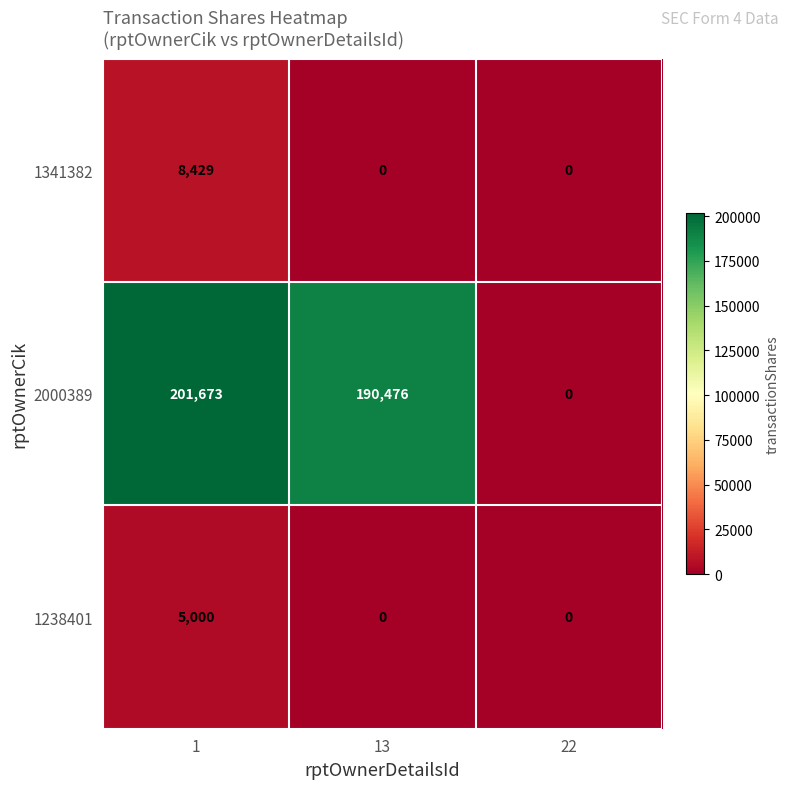

The 2000389 series shows 307010 at 13. True or false?

False